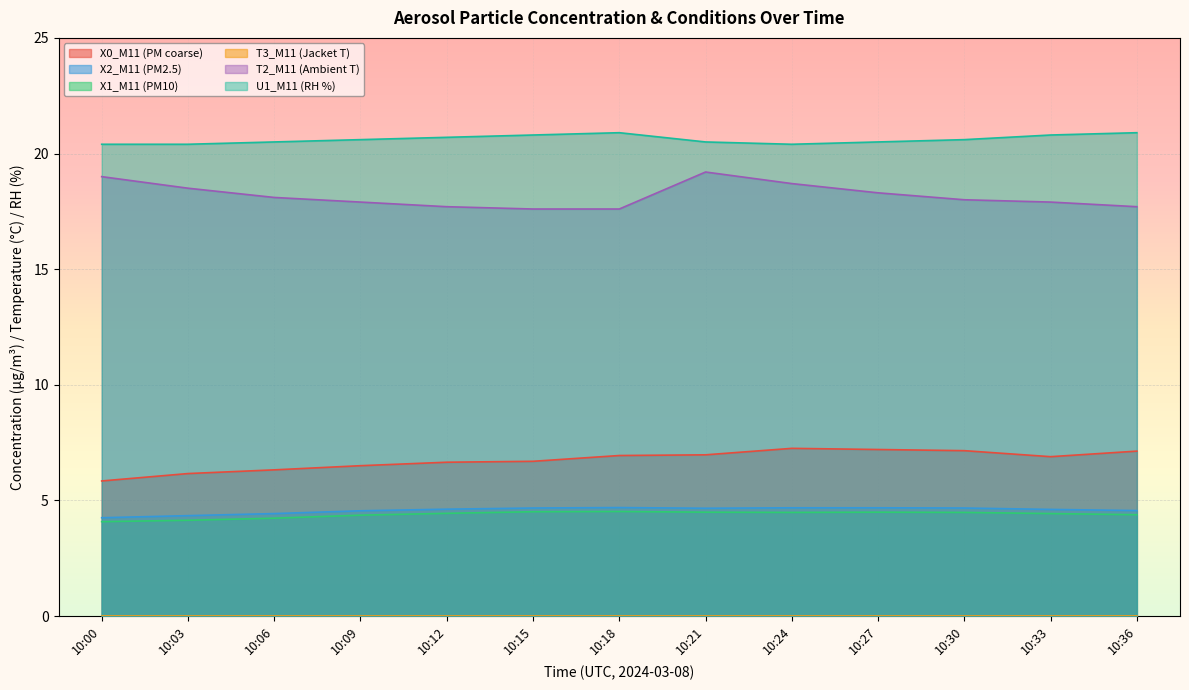

Reading right to left, extract all data points from this chart.

X0_M11 (PM coarse): 10:36=7.1	10:33=6.9	10:30=7.2	10:27=7.2	10:24=7.2	10:21=7.0	10:18=6.9	10:15=6.7	10:12=6.7	10:09=6.5	10:06=6.3	10:03=6.2	10:00=5.8
X2_M11 (PM2.5): 10:36=4.6	10:33=4.6	10:30=4.7	10:27=4.7	10:24=4.7	10:21=4.7	10:18=4.7	10:15=4.7	10:12=4.6	10:09=4.5	10:06=4.4	10:03=4.3	10:00=4.2
X1_M11 (PM10): 10:36=4.4	10:33=4.4	10:30=4.5	10:27=4.5	10:24=4.5	10:21=4.5	10:18=4.5	10:15=4.5	10:12=4.4	10:09=4.4	10:06=4.2	10:03=4.1	10:00=4.1
T2_M11 (Ambient T): 10:36=17.7	10:33=17.9	10:30=18.0	10:27=18.3	10:24=18.7	10:21=19.2	10:18=17.6	10:15=17.6	10:12=17.7	10:09=17.9	10:06=18.1	10:03=18.5	10:00=19.0
U1_M11 (RH %): 10:36=20.9	10:33=20.8	10:30=20.6	10:27=20.5	10:24=20.4	10:21=20.5	10:18=20.9	10:15=20.8	10:12=20.7	10:09=20.6	10:06=20.5	10:03=20.4	10:00=20.4